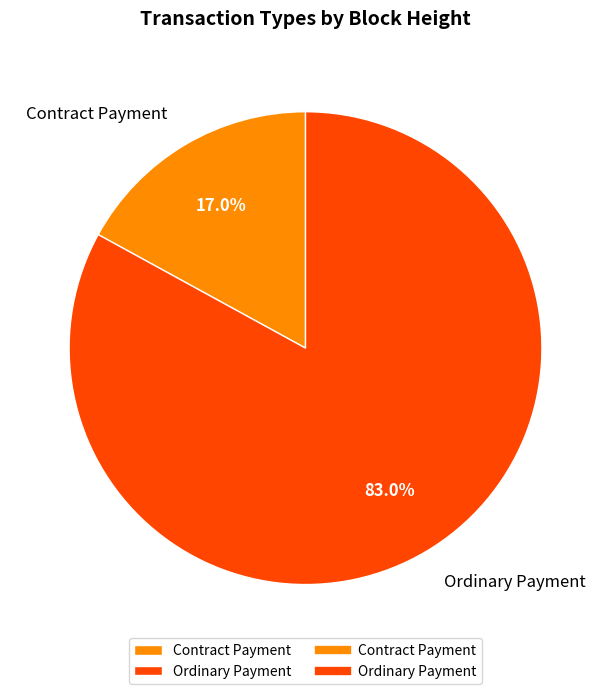

Count the number of slices in the pie.

2